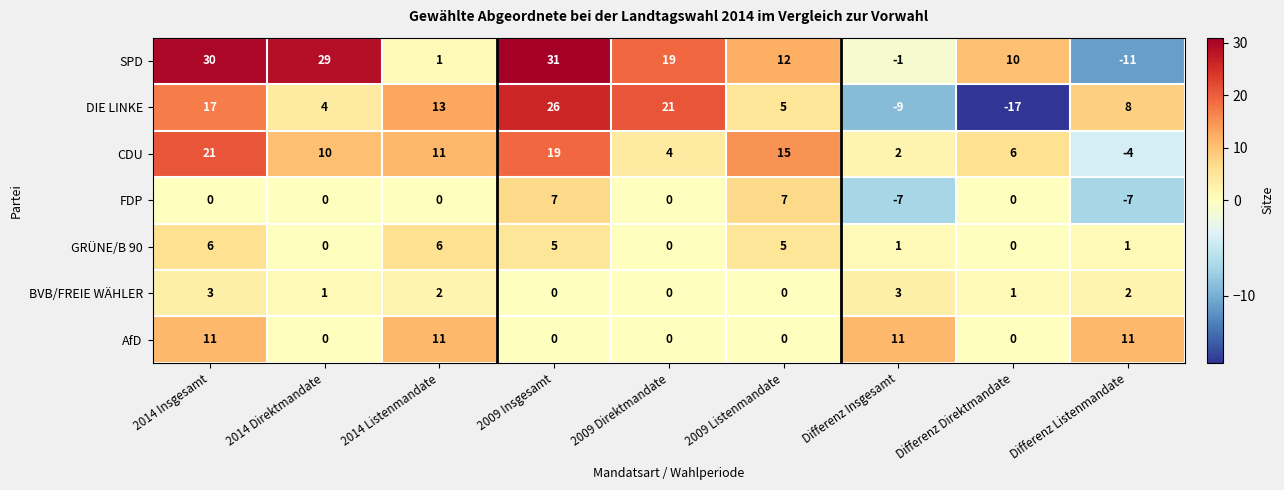

Which series has the widest spread of values?

DIE LINKE